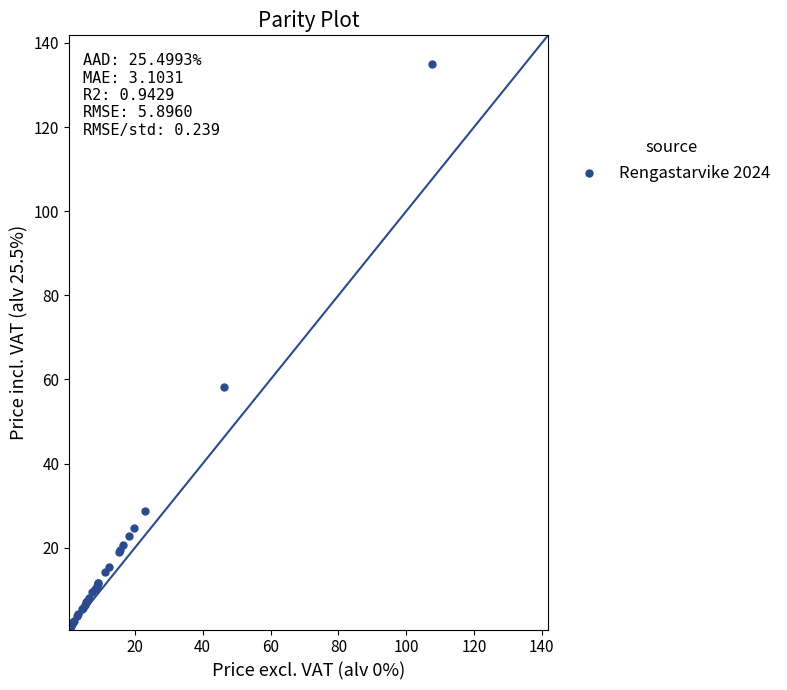

What Y value in the scatter plot is closest to 67?

58.1